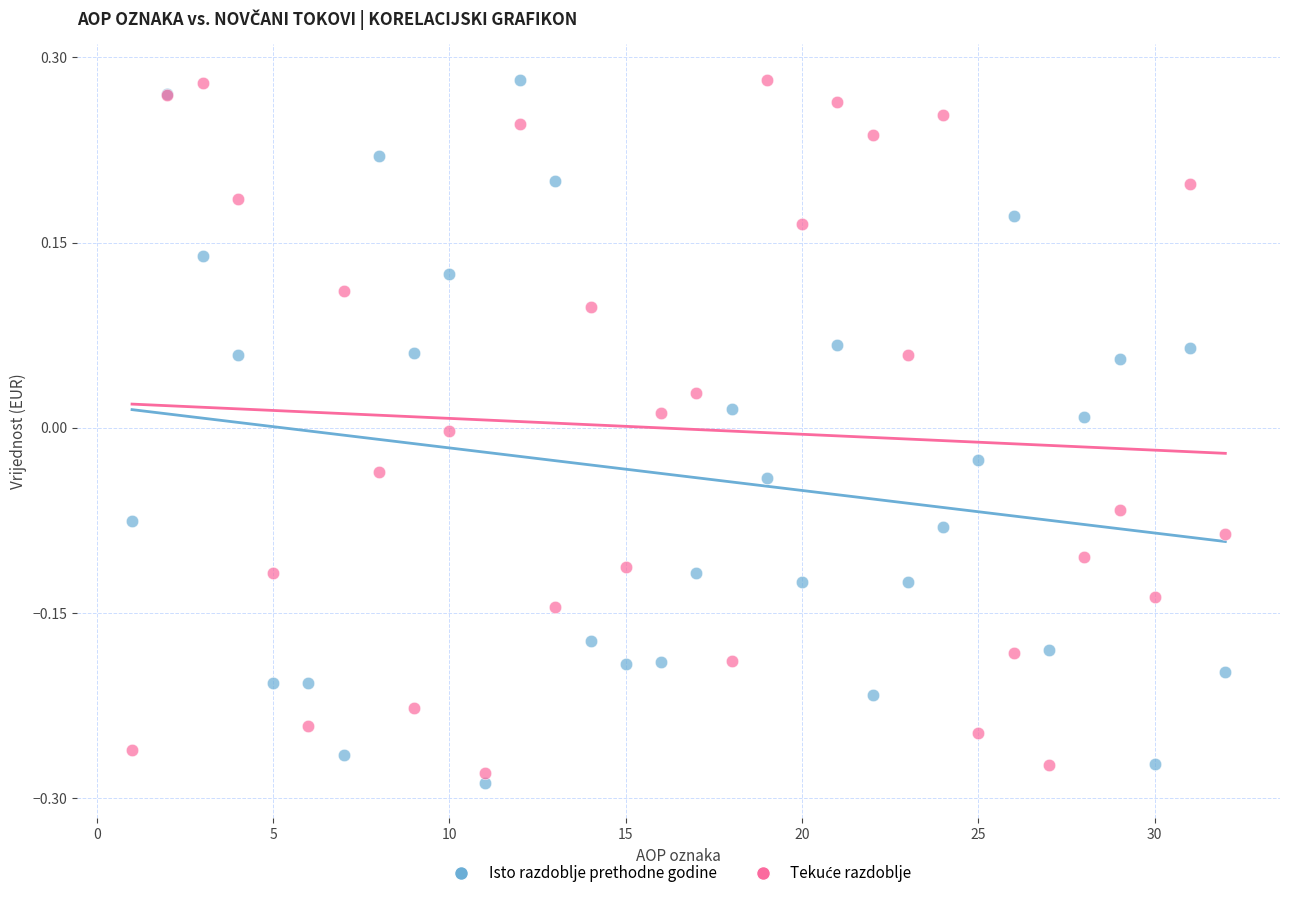

What is the X range (max minus min) for the scatter plot?

31.0